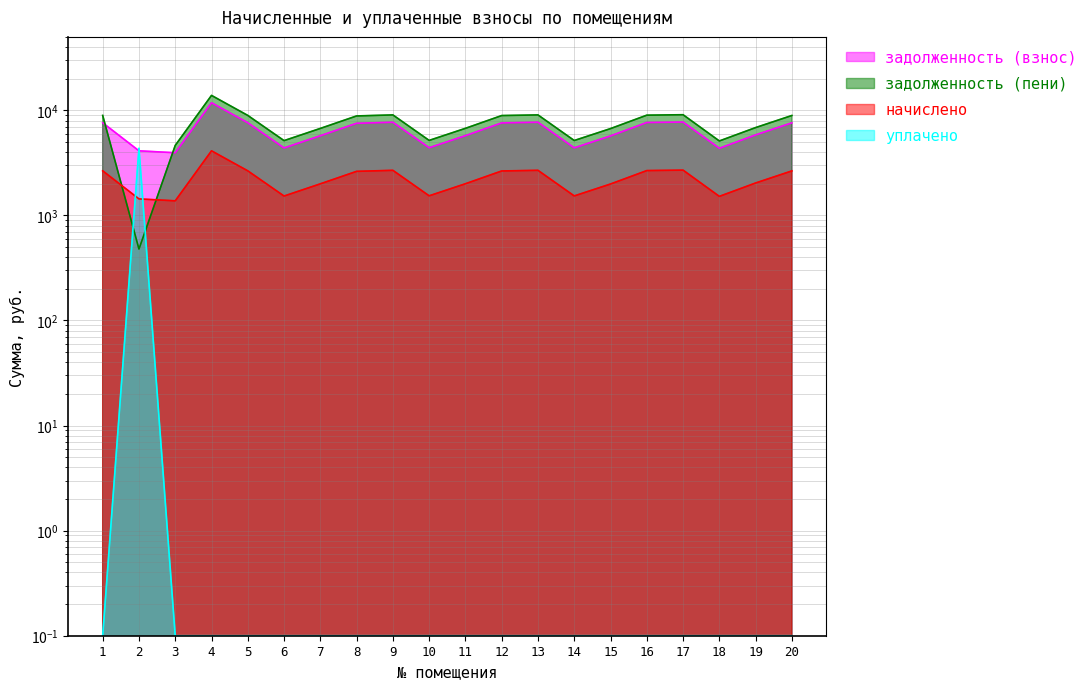

Which category has the highest value in the начислено series?

4